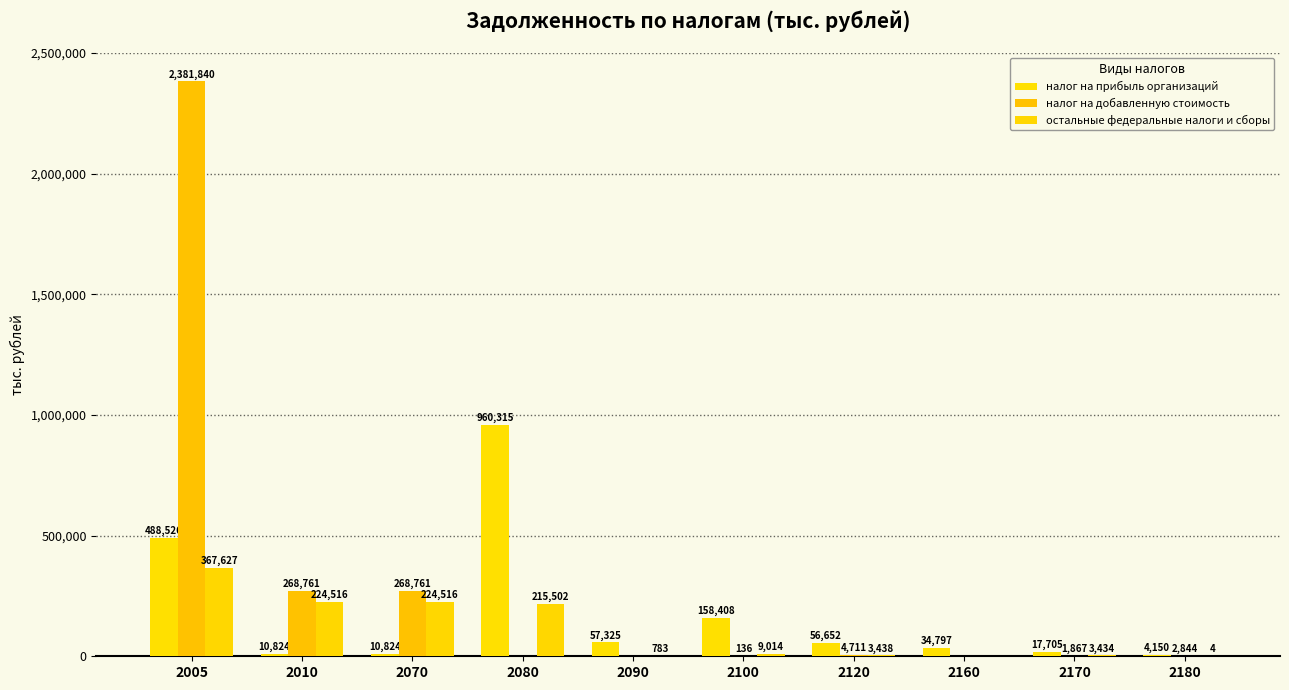

List the series in order of their peak value, highest first.

налог на добавленную стоимость, налог на прибыль организаций, остальные федеральные налоги и сборы